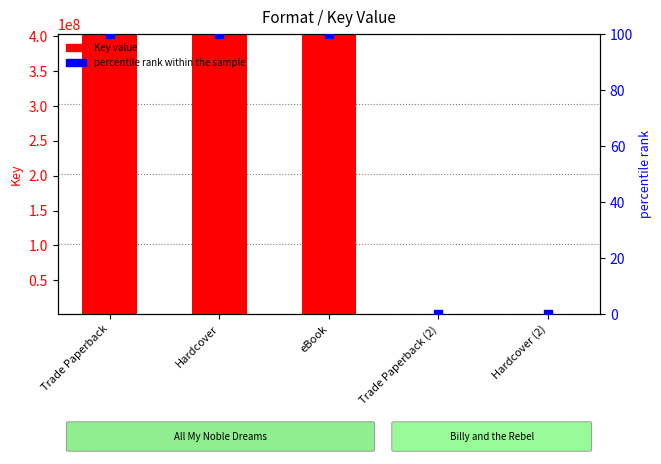

What are all the series names shown in the legend?

Key value, percentile rank within the sample